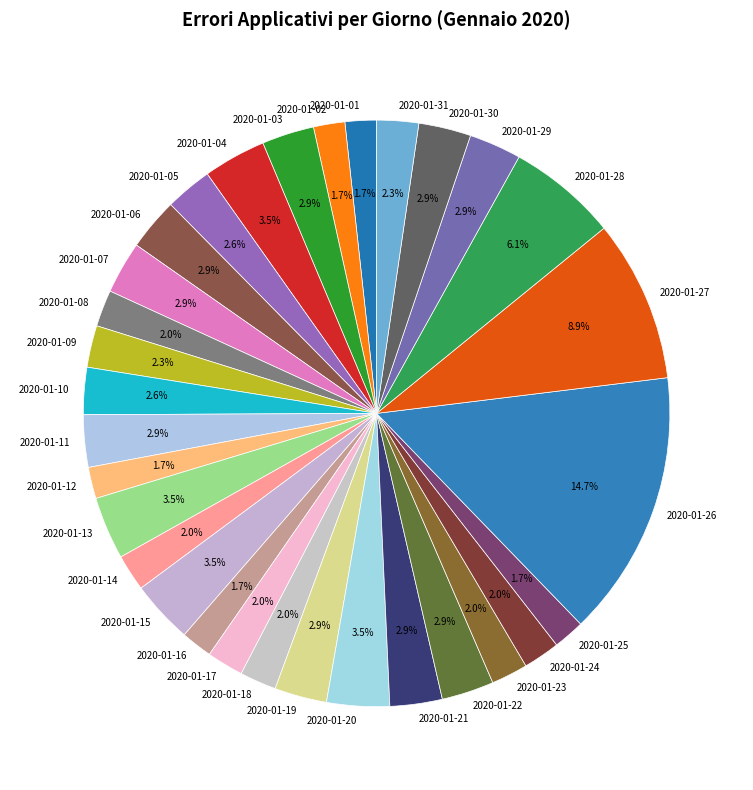

Count the number of slices in the pie.

31